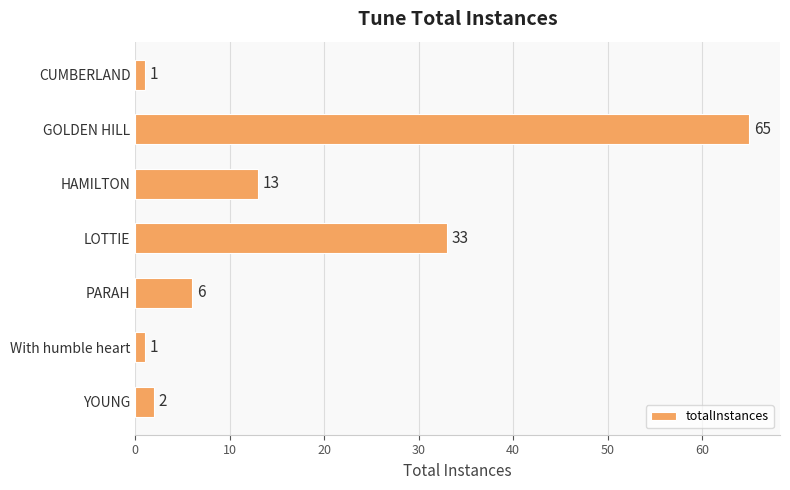

Is it true that the value at GOLDEN HILL is 65?

True